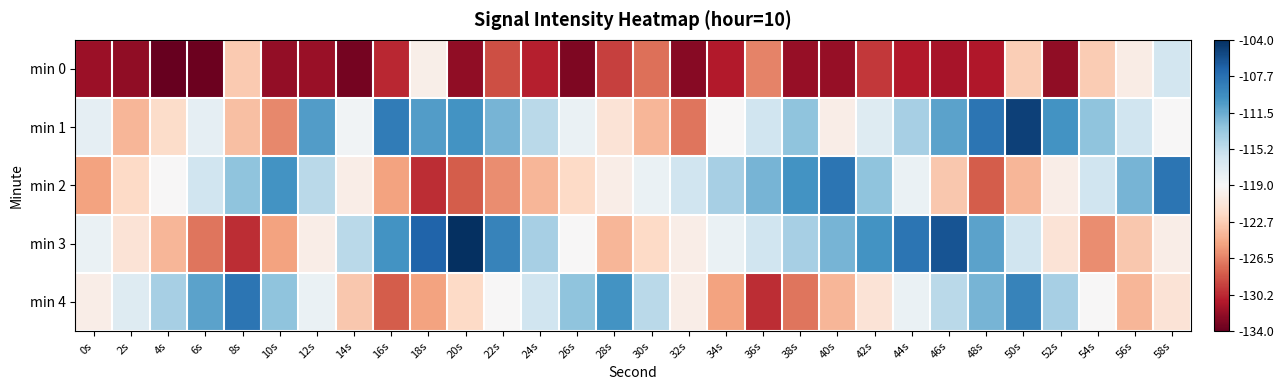

Which label corresponds to the largest value in the chart?

20s